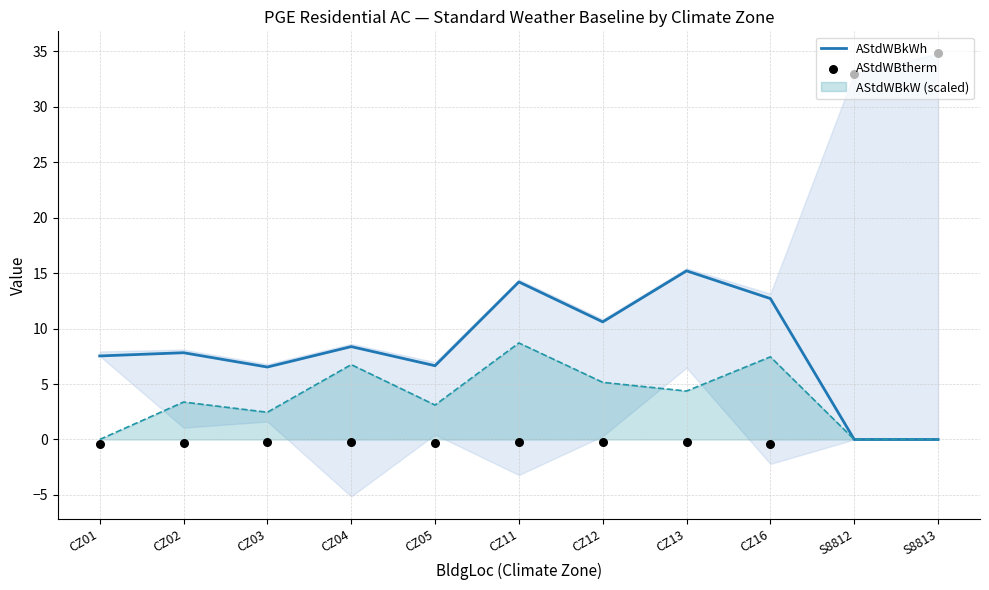

Which series has the largest Y range (max minus min)?

AStdWBtherm